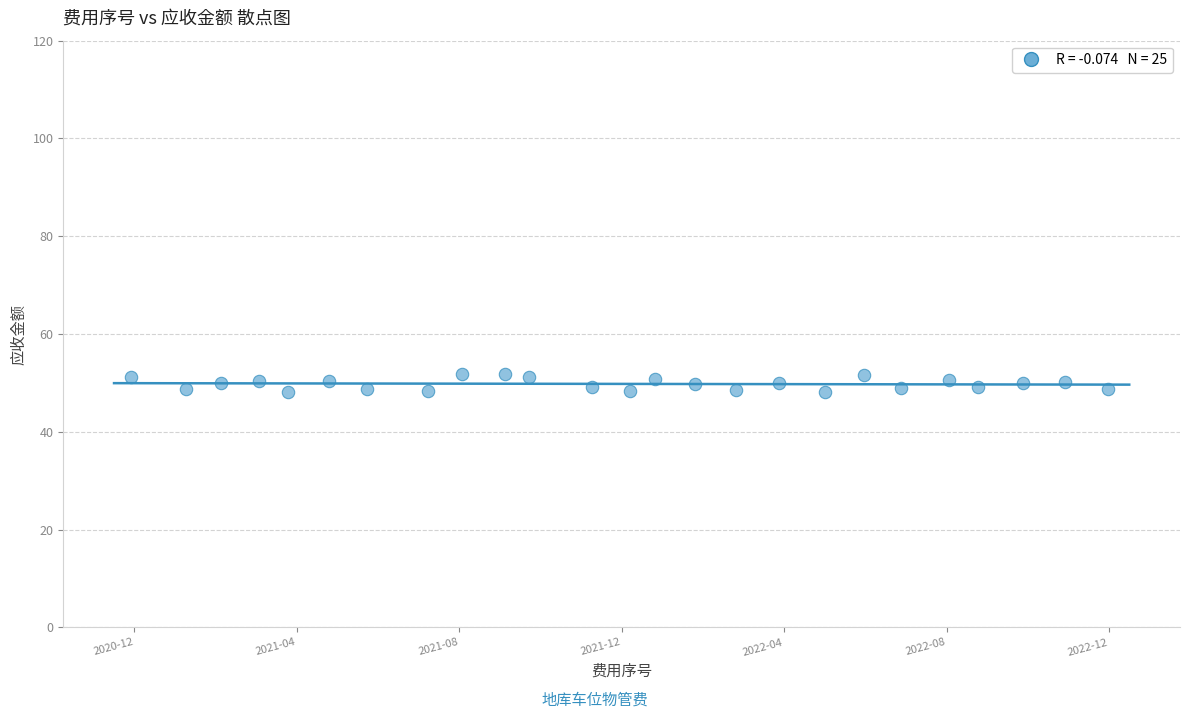

What is the range of Y values (max minus min)?

3.7